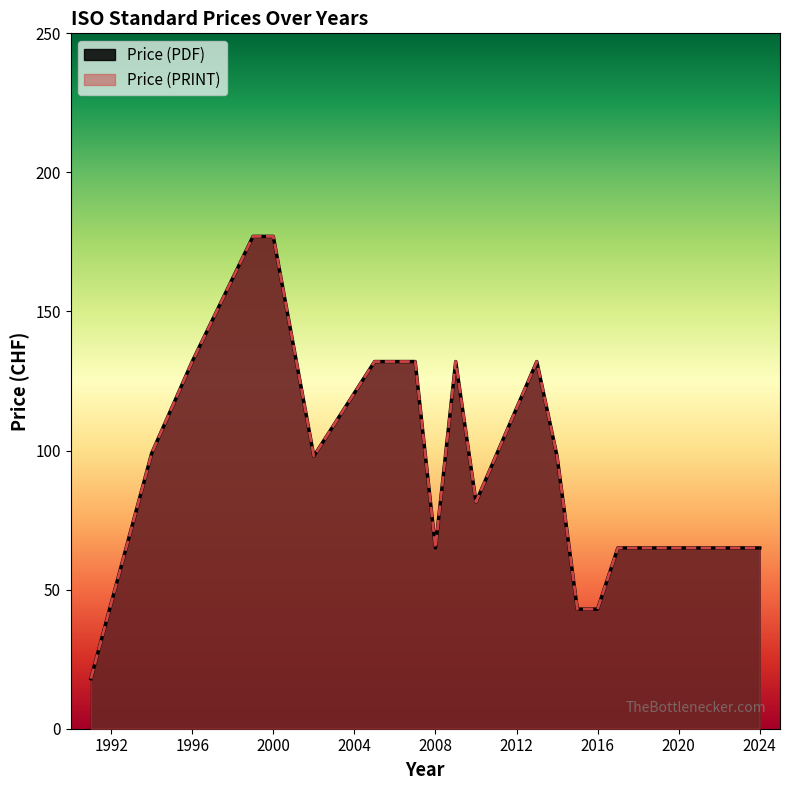

How many Price (PRINT) values are between 65 and 132?

12